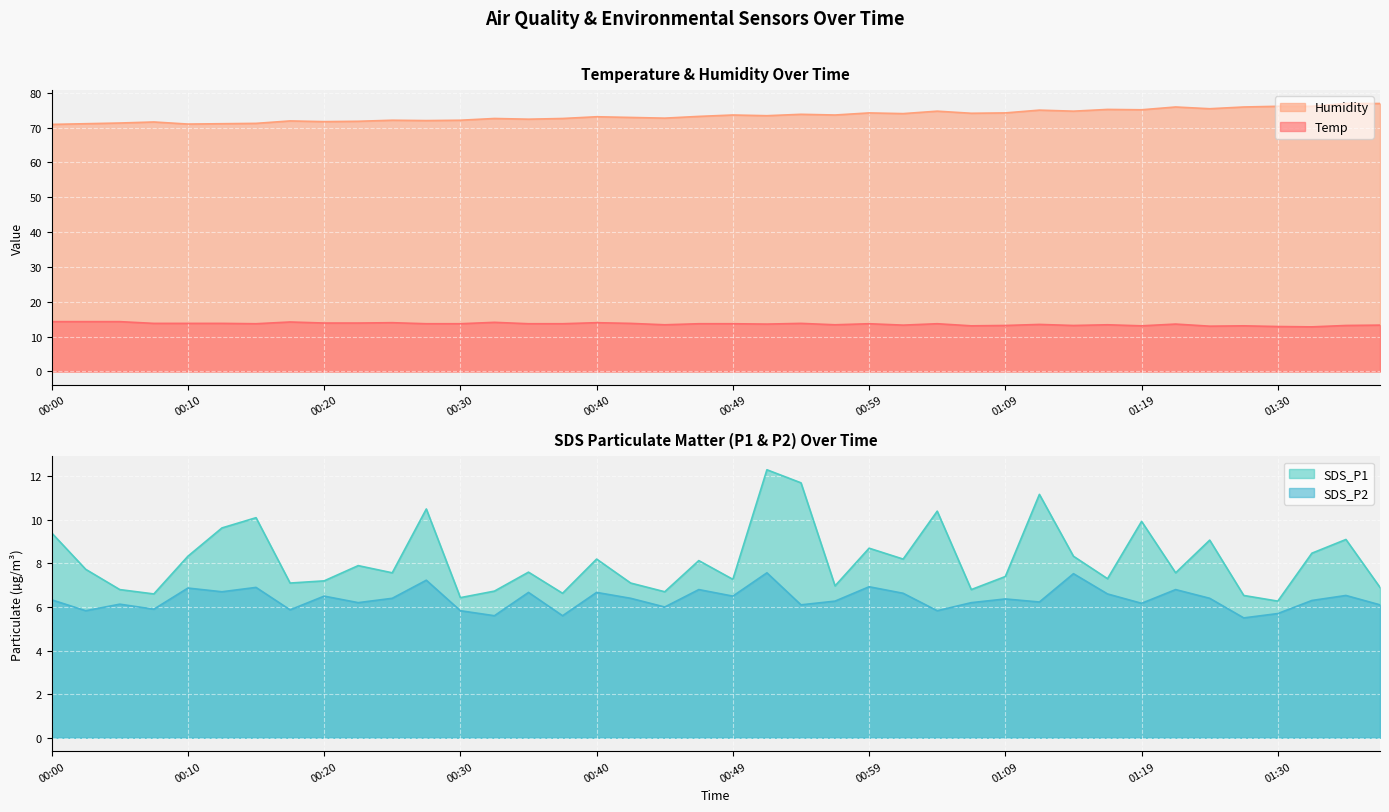

What is the approximate value of SDS_P2 at 00:02?

5.8